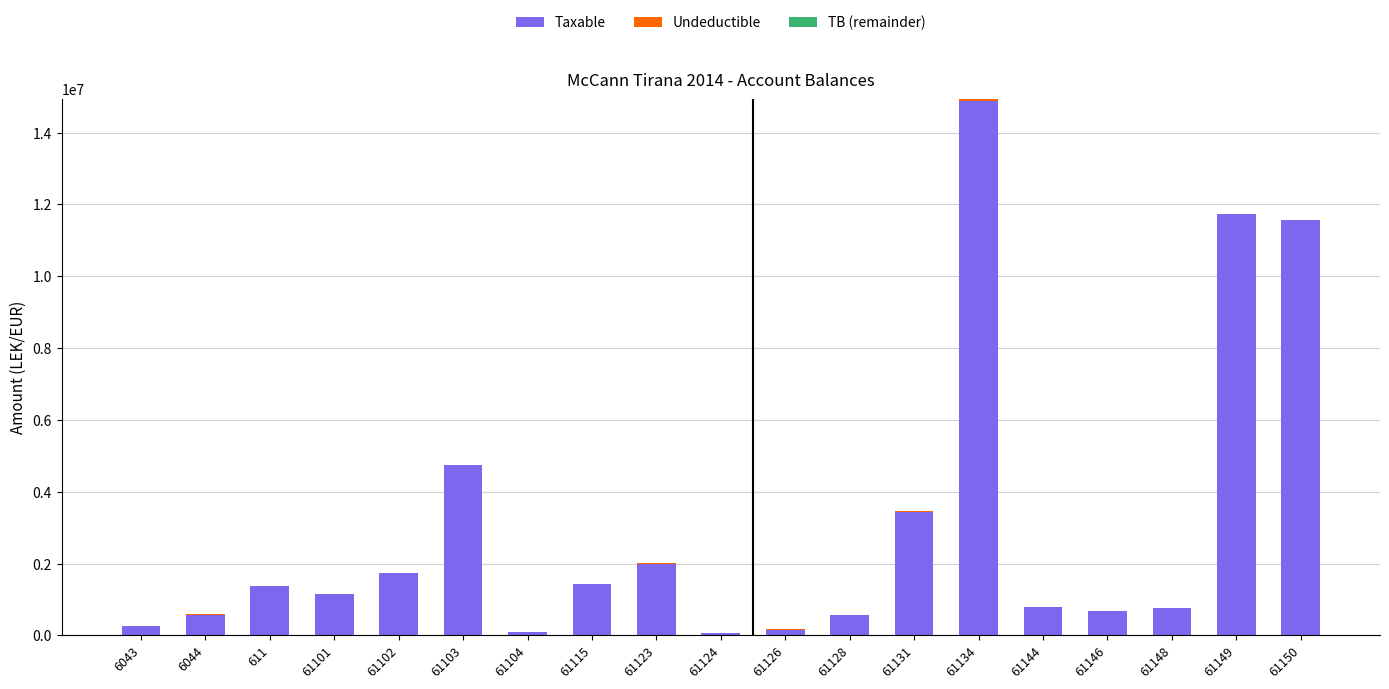

The value of Taxable at 61101 is 1149043.7. True or false?

True